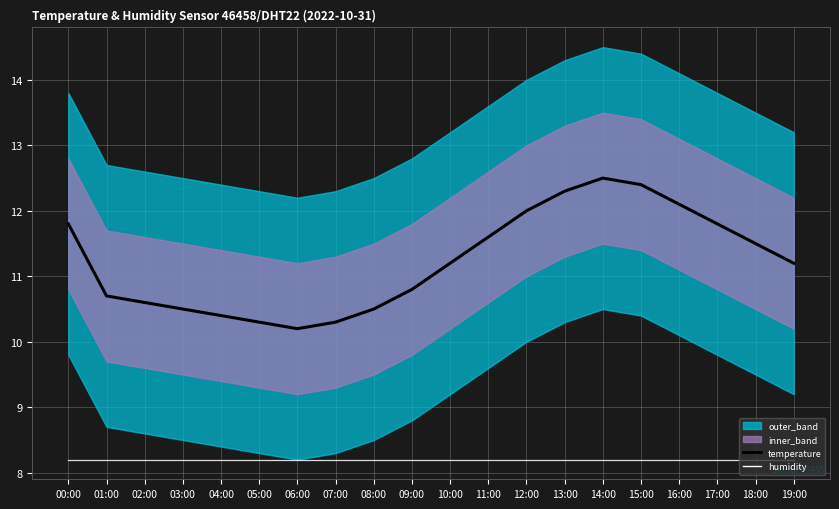

How many interior local peaks does the temperature series have?

1